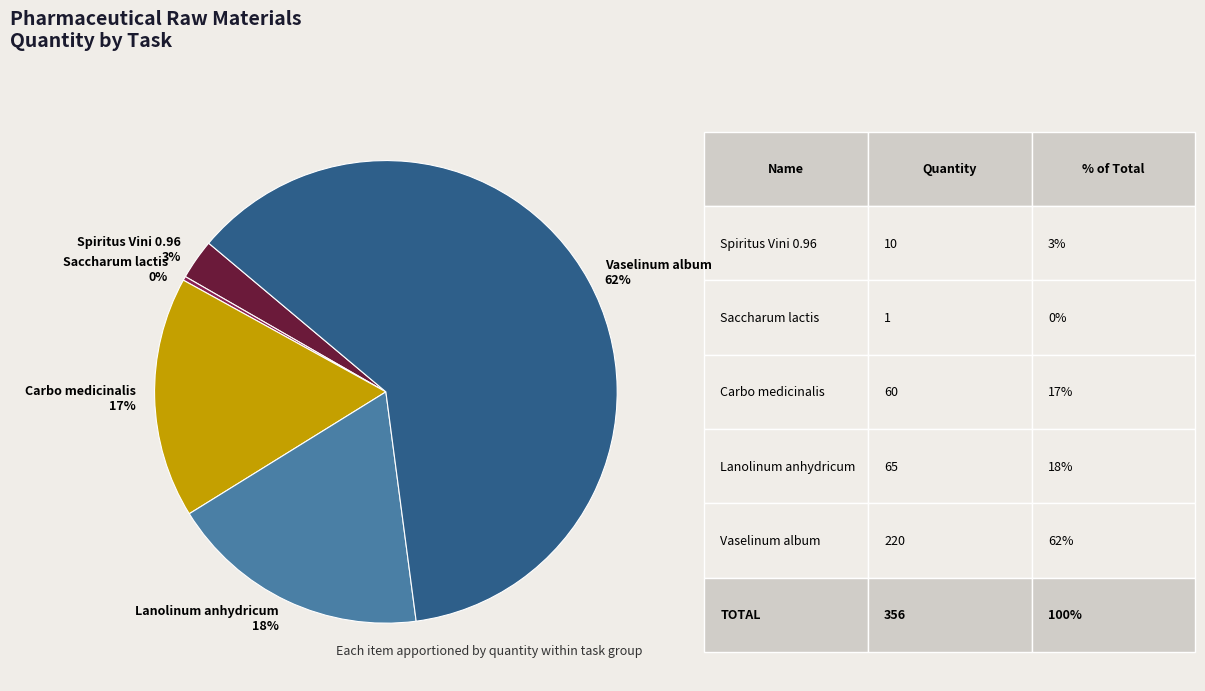

Count the number of slices in the pie.

5